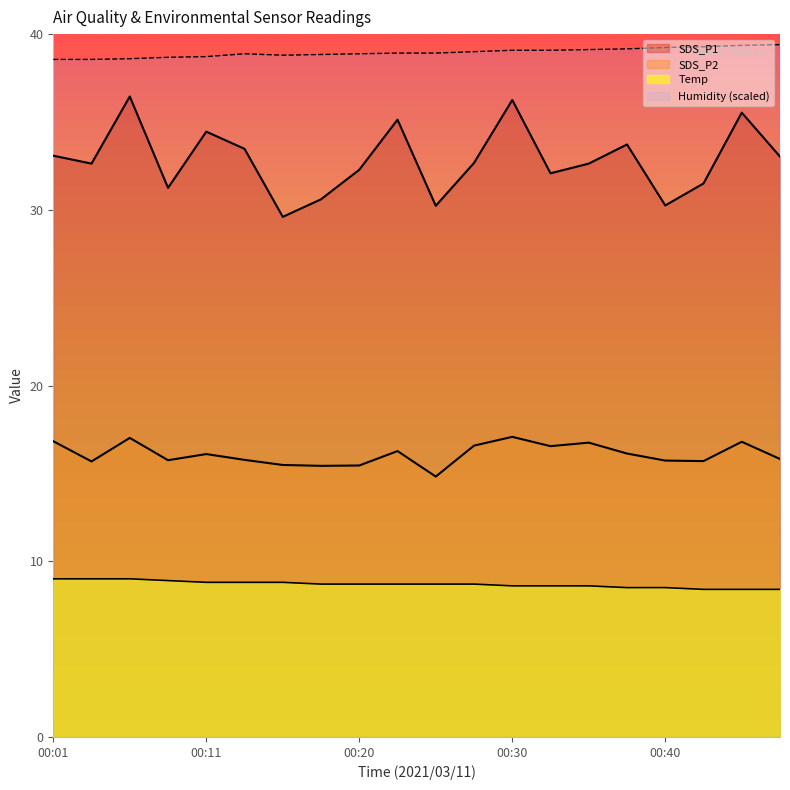

True or false: SDS_P1 and Temp intersect in this chart.

False